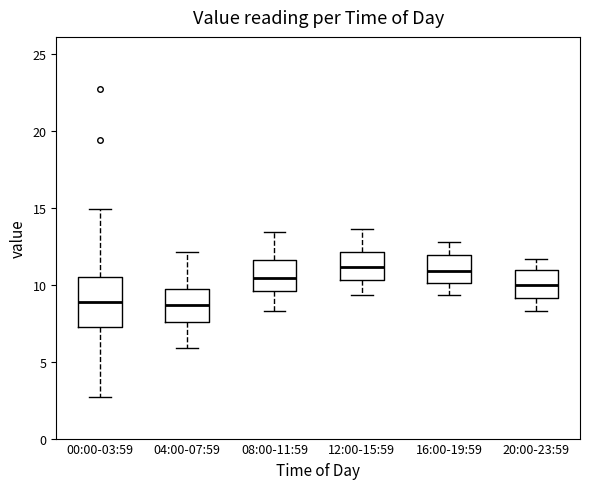

Reading left to right, transcribe this box plot: for each box, give where its median line is, the range the box spans, and where its two whiskers end, as read against the y-axis. The values are not printed on the chart, so give them approximately, as read against the axis.

00:00-03:59: median 9.0, box 7.5 to 10.5, whiskers 2.5 to 15.0
04:00-07:59: median 8.5, box 7.5 to 9.5, whiskers 6.0 to 12.0
08:00-11:59: median 10.5, box 9.5 to 11.5, whiskers 8.5 to 13.5
12:00-15:59: median 11.0, box 10.5 to 12.0, whiskers 9.5 to 13.5
16:00-19:59: median 11.0, box 10.0 to 12.0, whiskers 9.5 to 13.0
20:00-23:59: median 10.0, box 9.0 to 11.0, whiskers 8.5 to 11.5